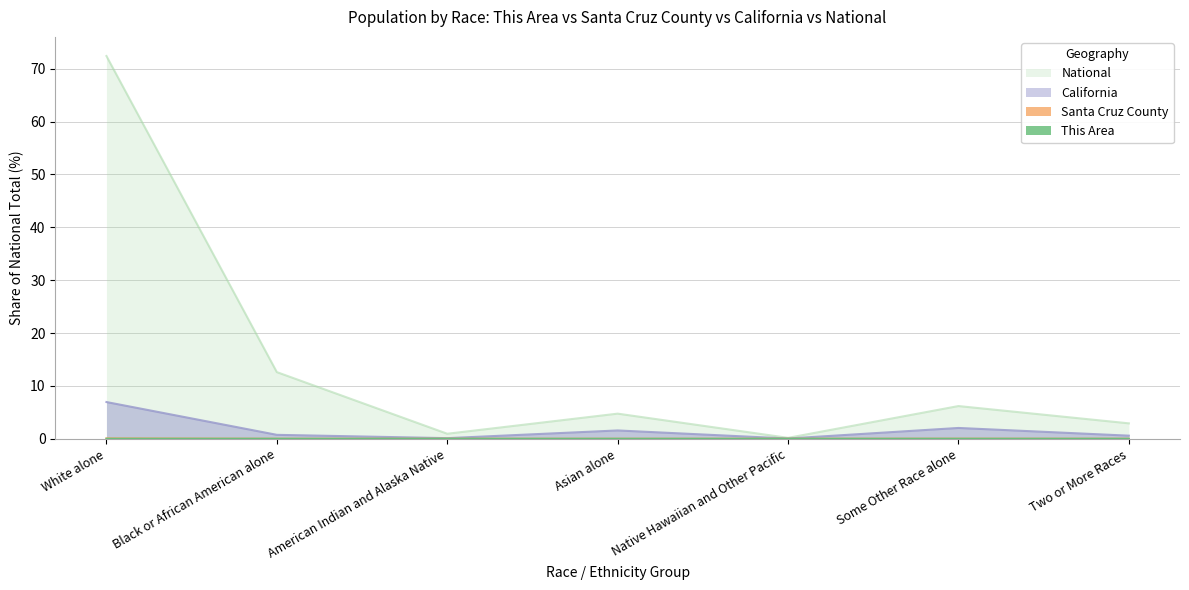

What is the spread (max minus min) of values at Two or More Races?

2.9